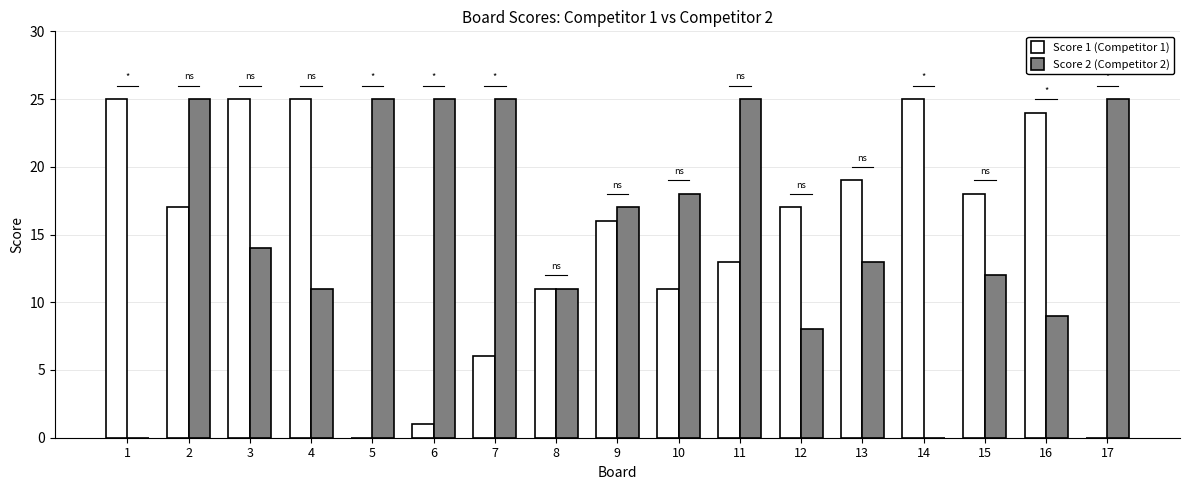

What are all the series names shown in the legend?

Score 1 (Competitor 1), Score 2 (Competitor 2)